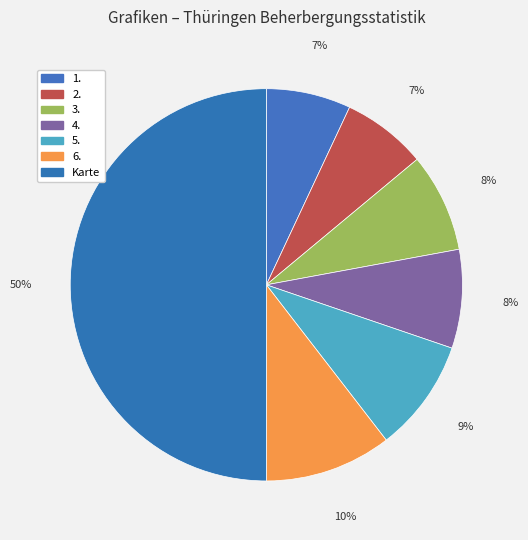

Count the number of slices in the pie.

7